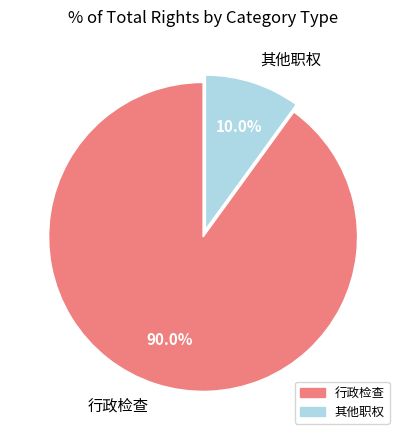

The 行政检查 slice represents 90% of the pie. True or false?

True